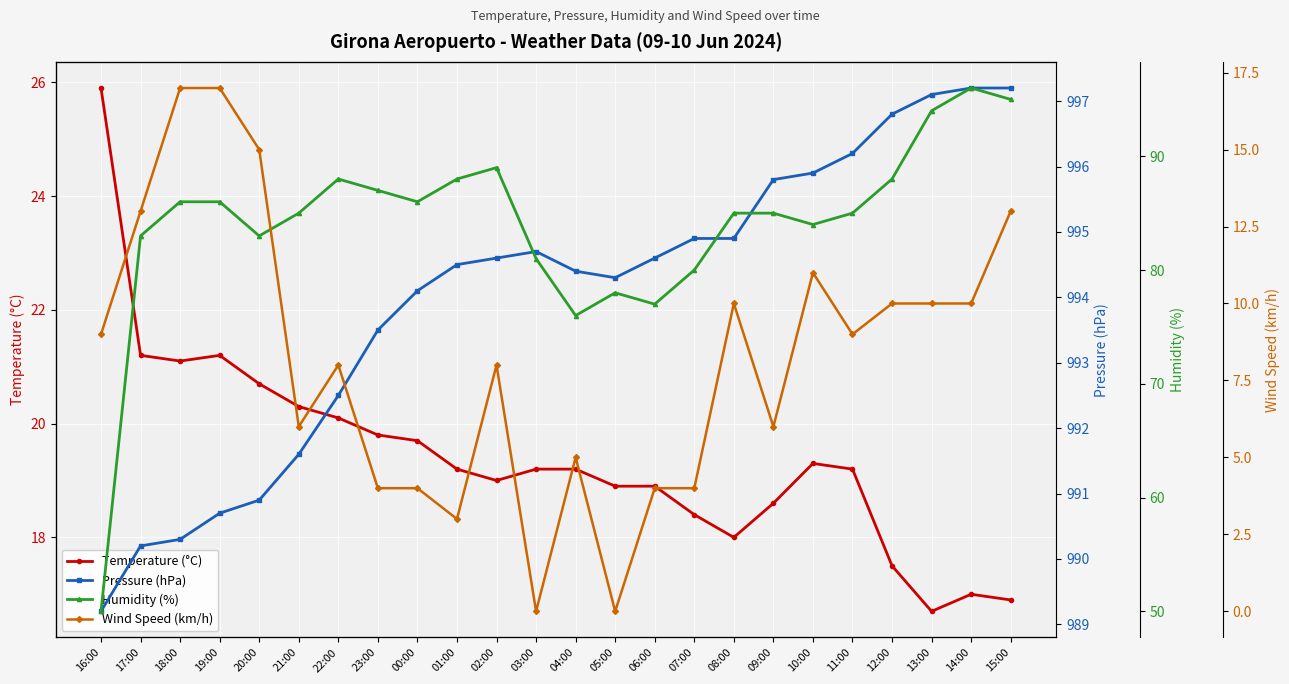

What is the maximum value for Temperature (°C)?

25.9